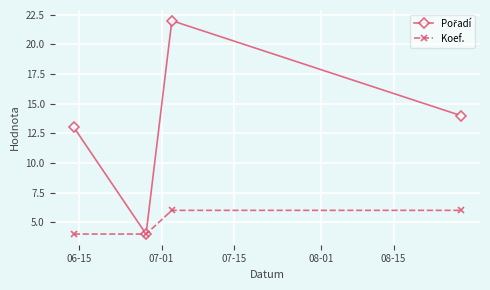

How many series are shown in this chart?

2